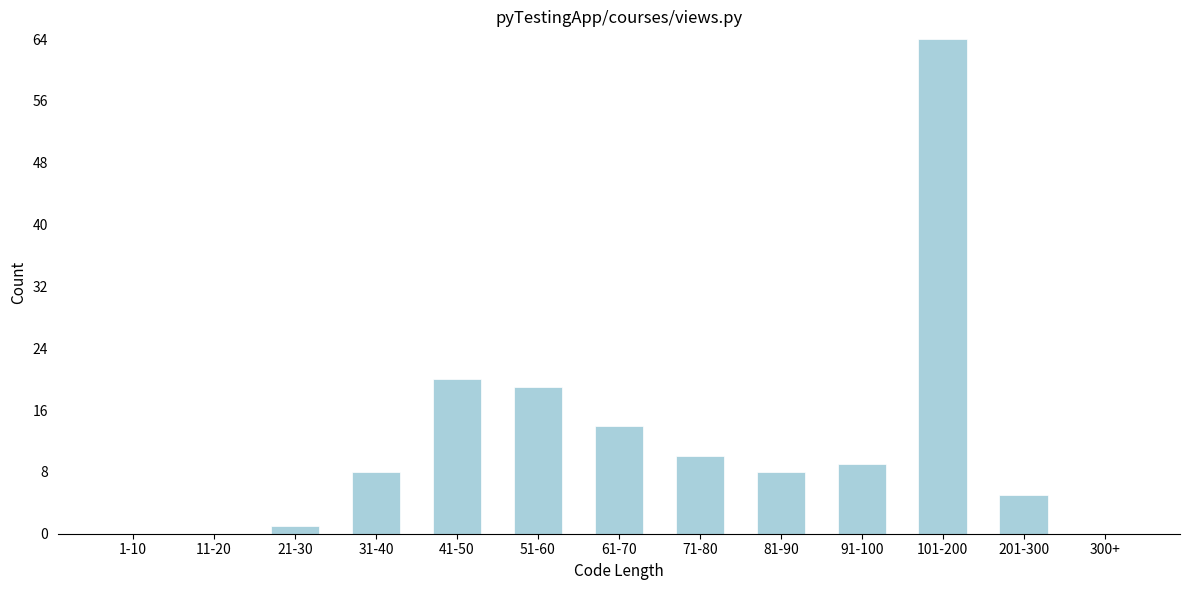

Reading left to right, what are all the values shown in this chart?

1-10=0	11-20=0	21-30=1	31-40=8	41-50=20	51-60=19	61-70=14	71-80=10	81-90=8	91-100=9	101-200=64	201-300=5	300+=0